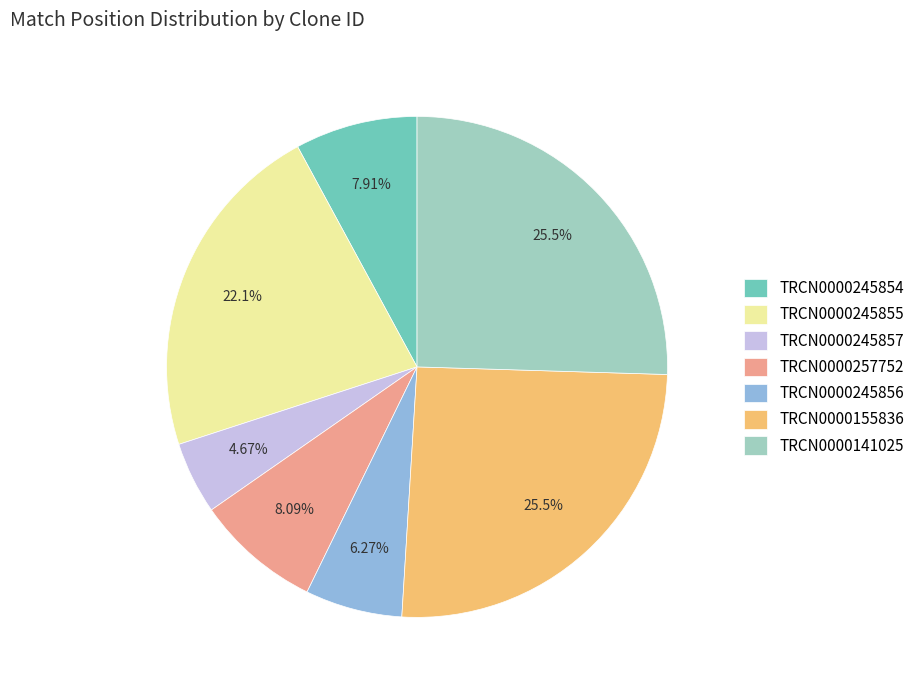

Count the number of slices in the pie.

7